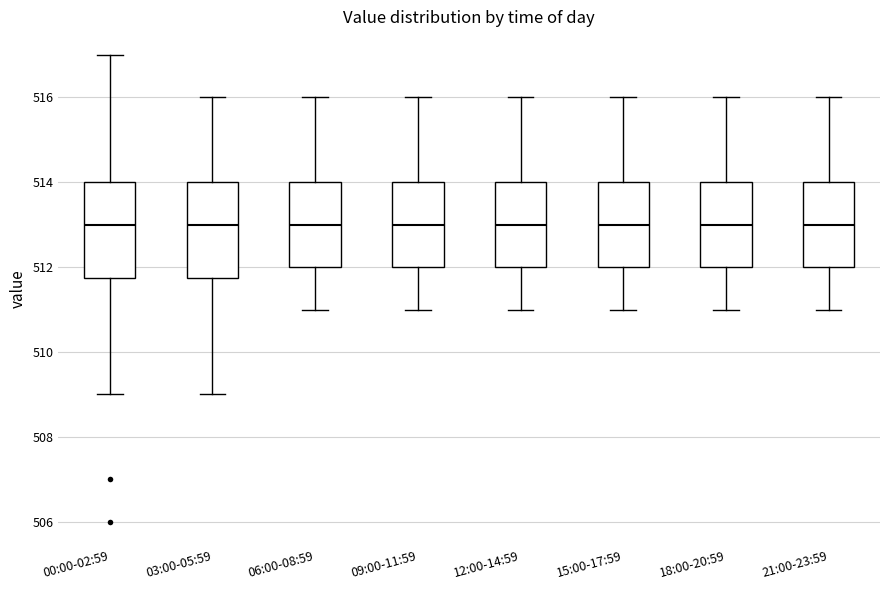

Reading left to right, transcribe this box plot: for each box, give where its median line is, the range the box spans, and where its two whiskers end, as read against the y-axis. The values are not printed on the chart, so give them approximately, as read against the axis.

00:00-02:59: median 513.0, box 511.8 to 514.0, whiskers 509.0 to 517.0
03:00-05:59: median 513.0, box 511.8 to 514.0, whiskers 509.0 to 516.0
06:00-08:59: median 513.0, box 512.0 to 514.0, whiskers 511.0 to 516.0
09:00-11:59: median 513.0, box 512.0 to 514.0, whiskers 511.0 to 516.0
12:00-14:59: median 513.0, box 512.0 to 514.0, whiskers 511.0 to 516.0
15:00-17:59: median 513.0, box 512.0 to 514.0, whiskers 511.0 to 516.0
18:00-20:59: median 513.0, box 512.0 to 514.0, whiskers 511.0 to 516.0
21:00-23:59: median 513.0, box 512.0 to 514.0, whiskers 511.0 to 516.0